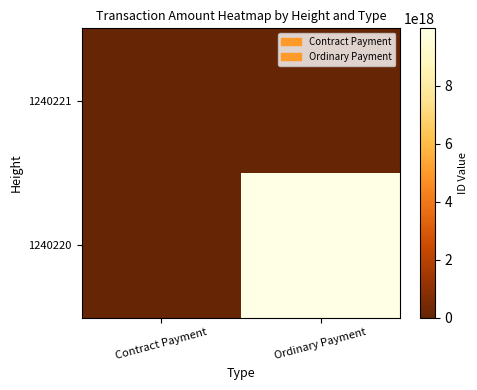

What is the difference between the highest and lowest values at Ordinary Payment?

9982137073092909056